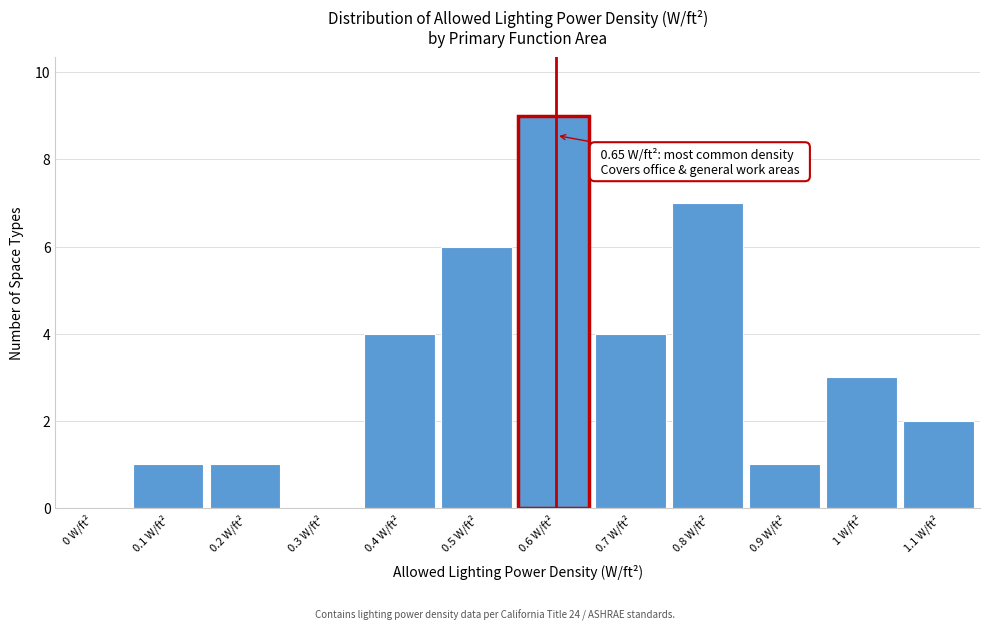

Reading left to right, what are all the values shown in this chart?

0 W/ft²=0	0.1 W/ft²=1	0.2 W/ft²=1	0.3 W/ft²=0	0.4 W/ft²=4	0.5 W/ft²=6	0.6 W/ft²=9	0.7 W/ft²=4	0.8 W/ft²=7	0.9 W/ft²=1	1 W/ft²=3	1.1 W/ft²=2